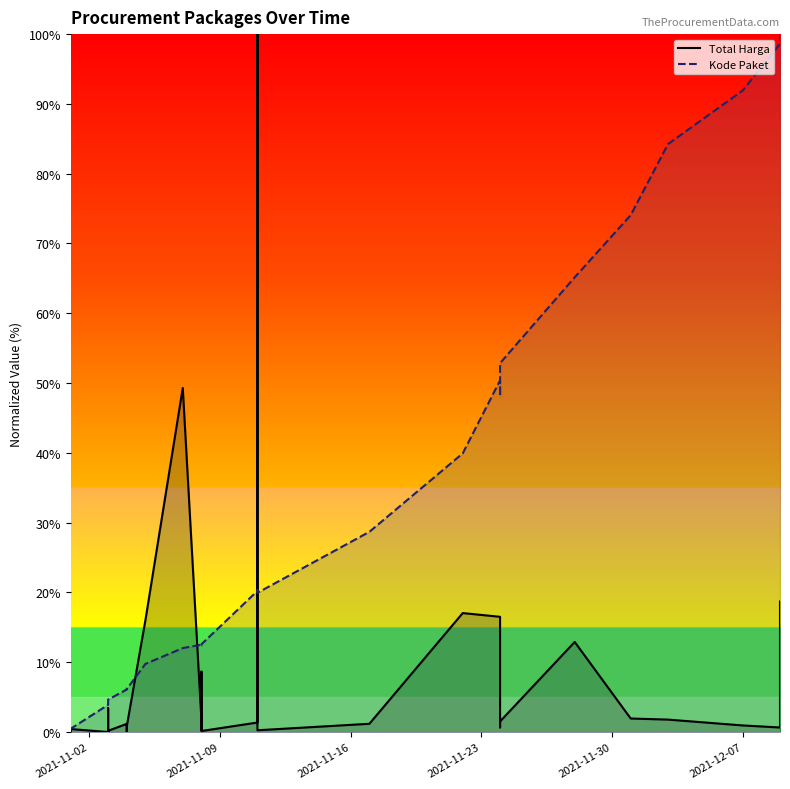

What is the lowest value of the Kode Paket series?

0.3